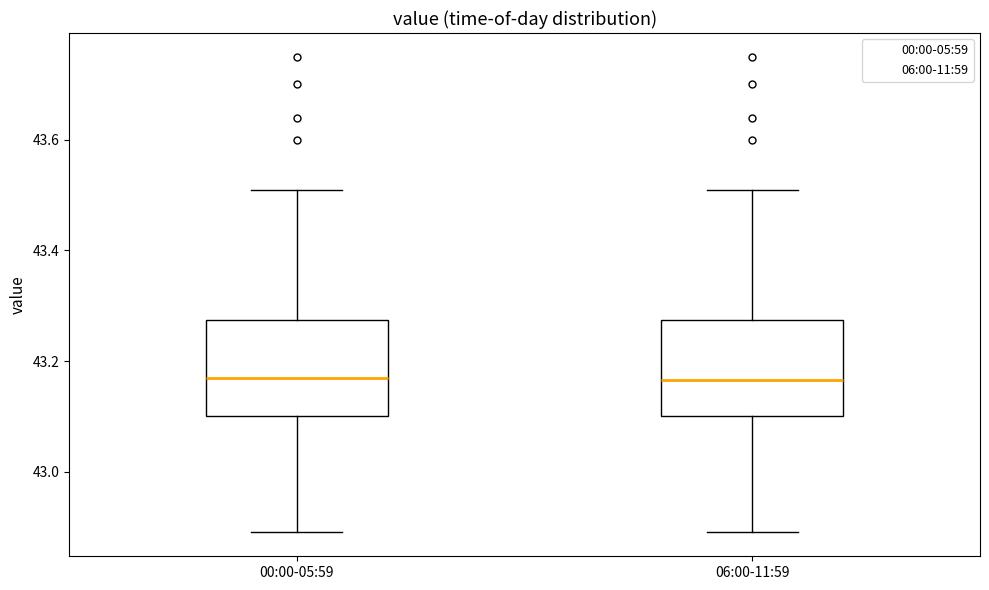

Where does the upper whisker of the box for 00:00-05:59 end on the y-axis? The values are not printed on the chart, so give them approximately, as read against the axis.

43.52